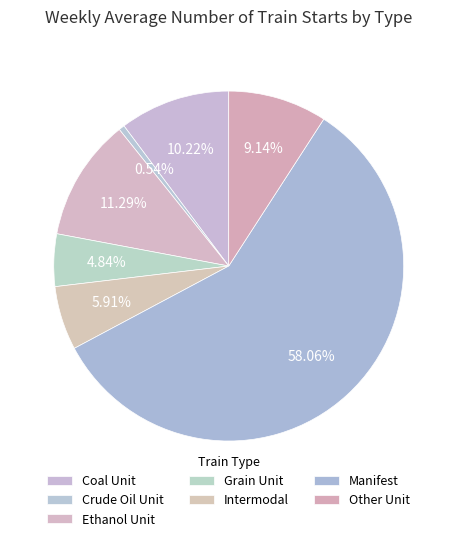

Count the number of slices in the pie.

7